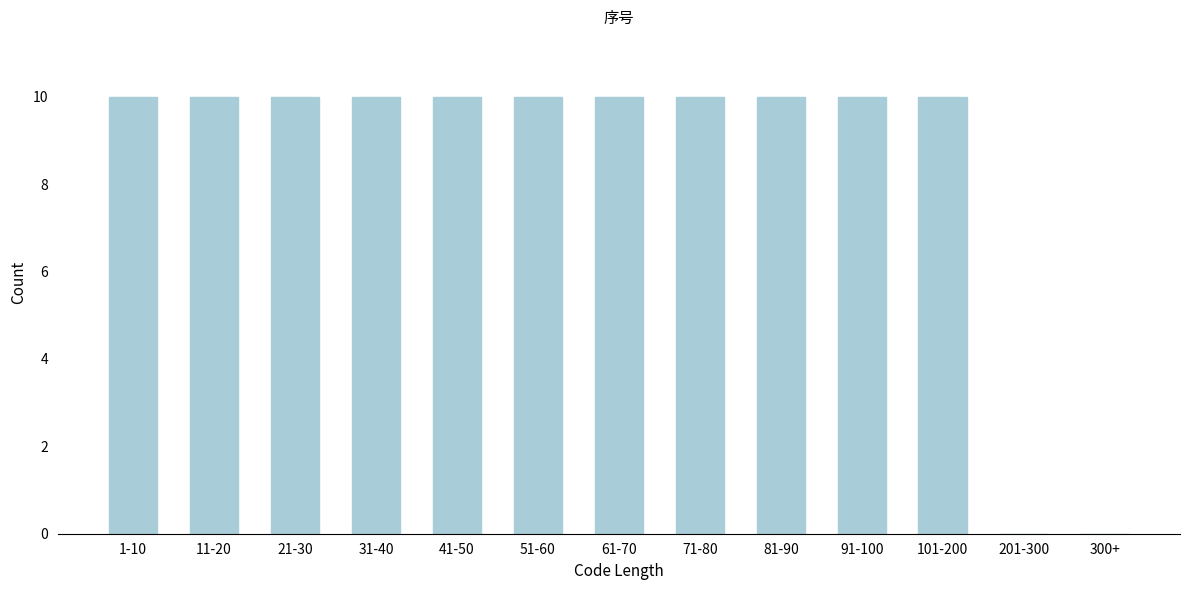

Reading left to right, extract all data points from this chart.

1-10=10	11-20=10	21-30=10	31-40=10	41-50=10	51-60=10	61-70=10	71-80=10	81-90=10	91-100=10	101-200=10	201-300=0	300+=0